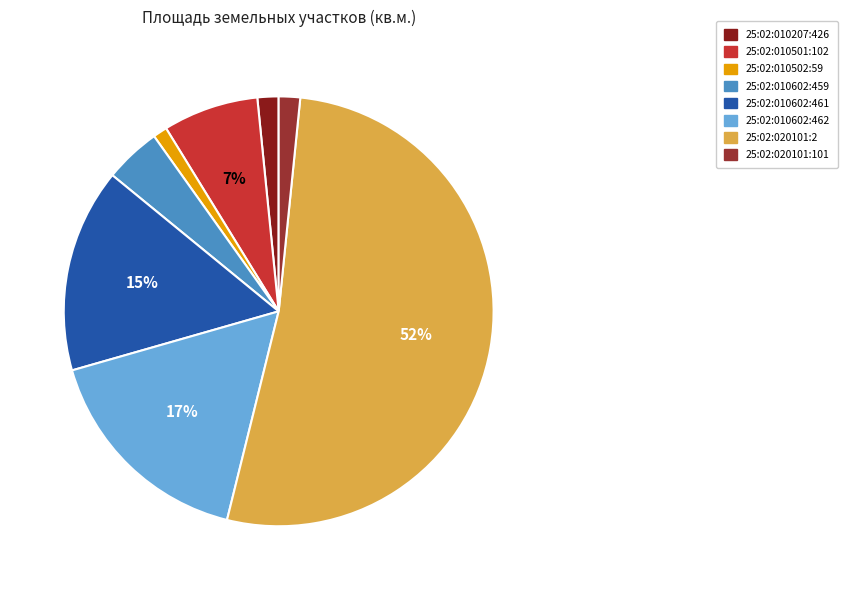

Rank the categories by value from lowest to highest.

25:02:010502:59, 25:02:010207:426, 25:02:020101:101, 25:02:010602:459, 25:02:010501:102, 25:02:010602:461, 25:02:010602:462, 25:02:020101:2